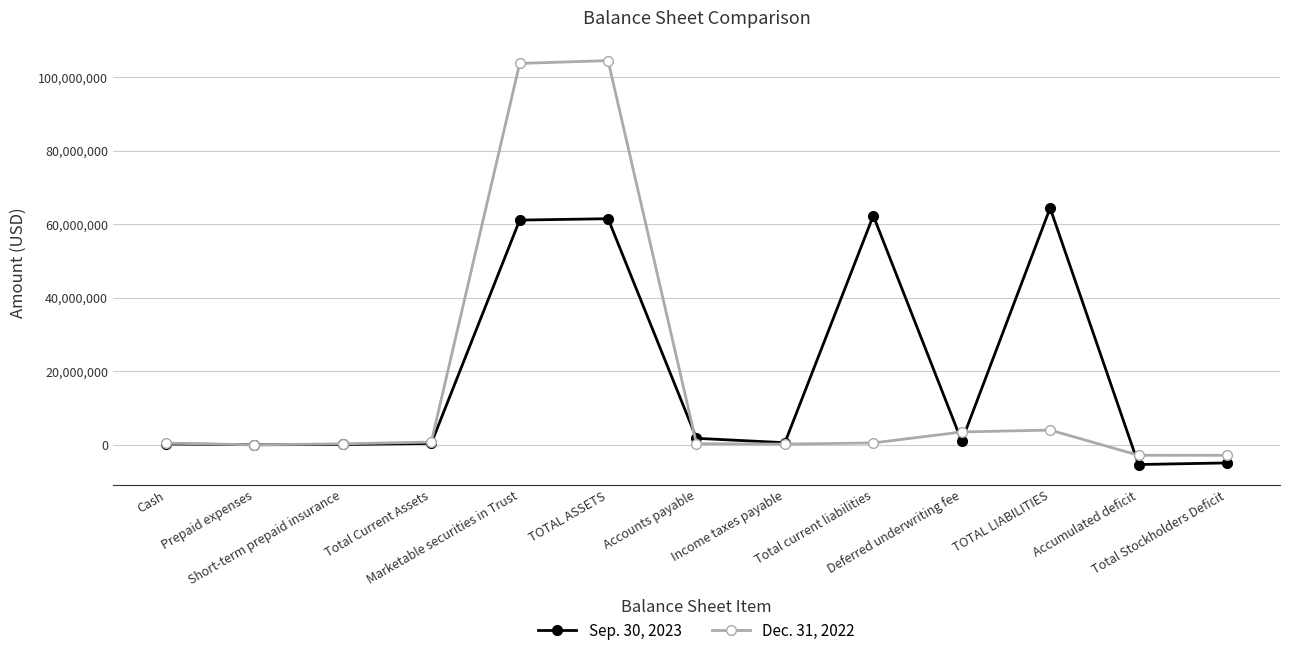

What is the difference between the Sep. 30, 2023 values at Cash and Accumulated deficit?

5617807